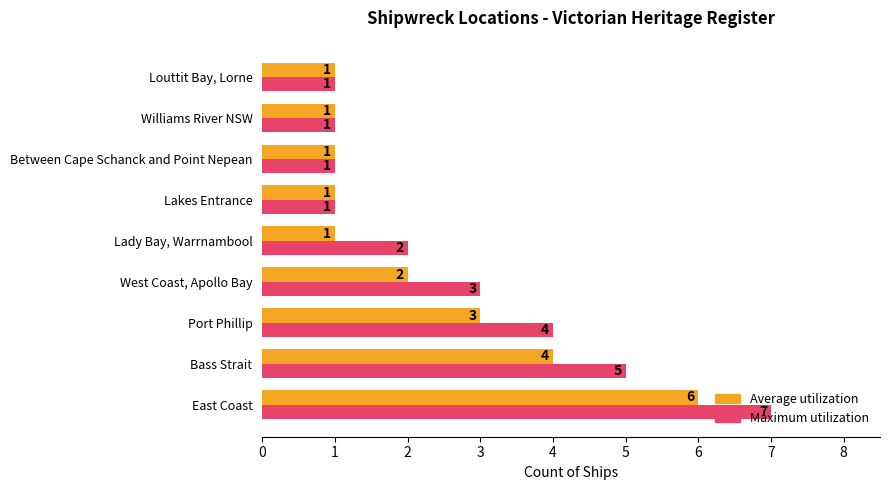

What is the approximate value of Average utilization at Bass Strait?

4